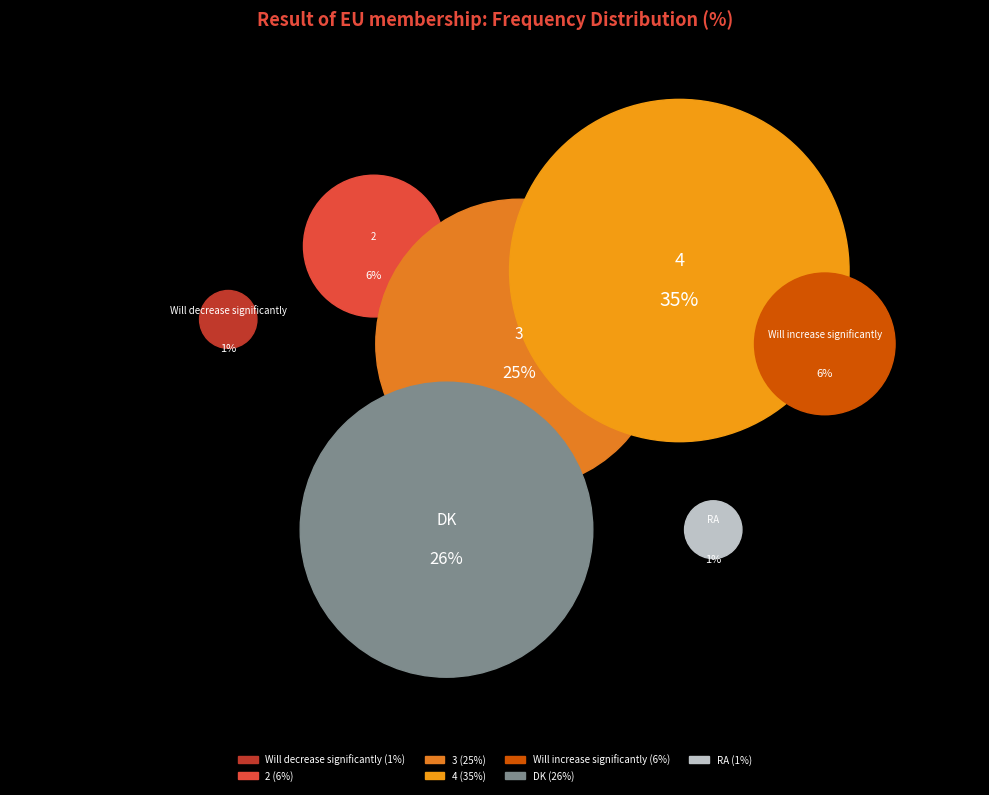

How many segments does this pie chart have?

7